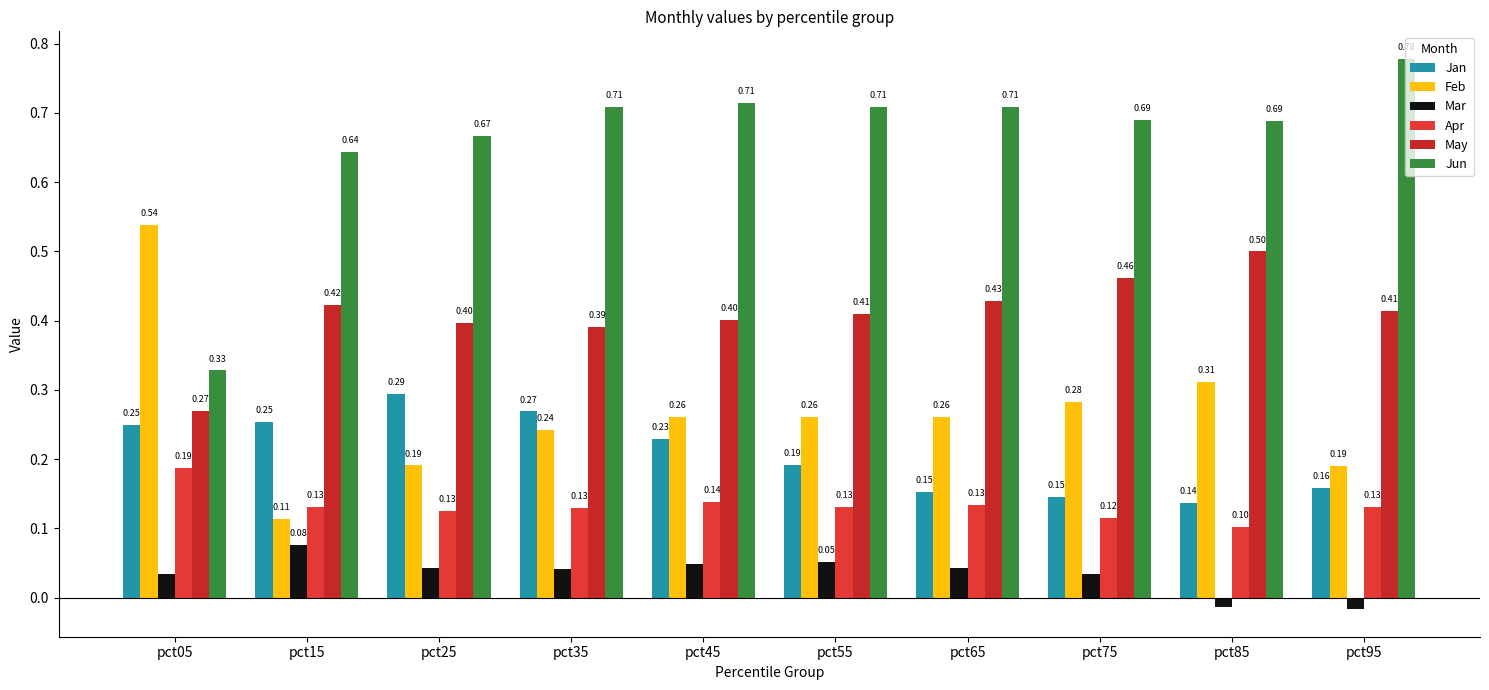

The value of Mar at pct35 is 0.0. True or false?

False